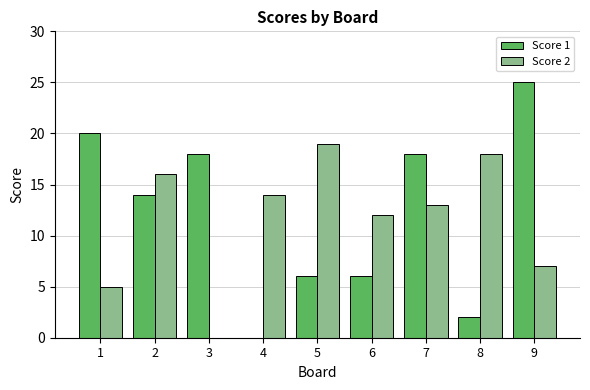

At which category does the chart reach its peak across all series?

9